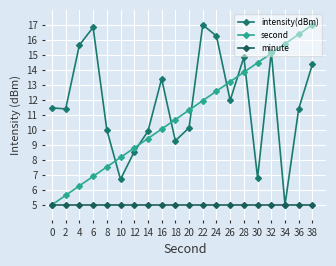

Does the chart have visible grid lines?

Yes